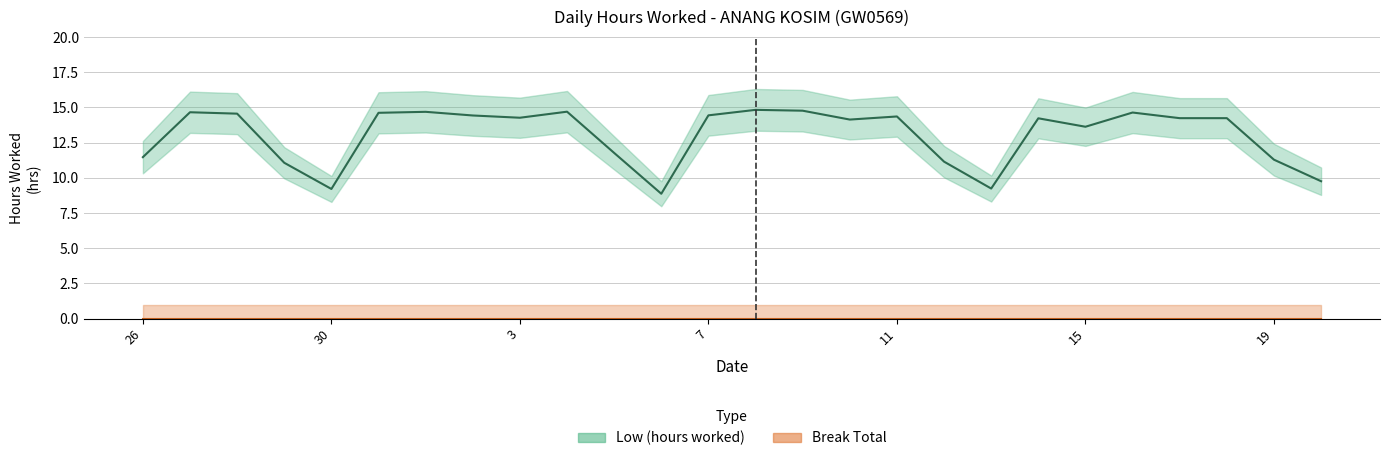

What is the label of the 16th point from the right?

5